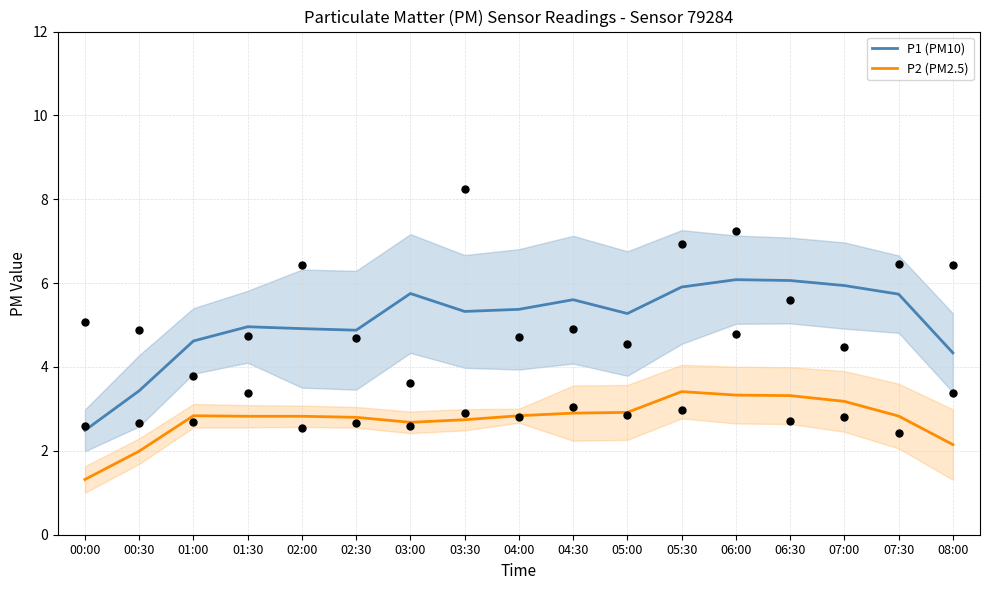

At which category is the sum across all series the highest?

06:00